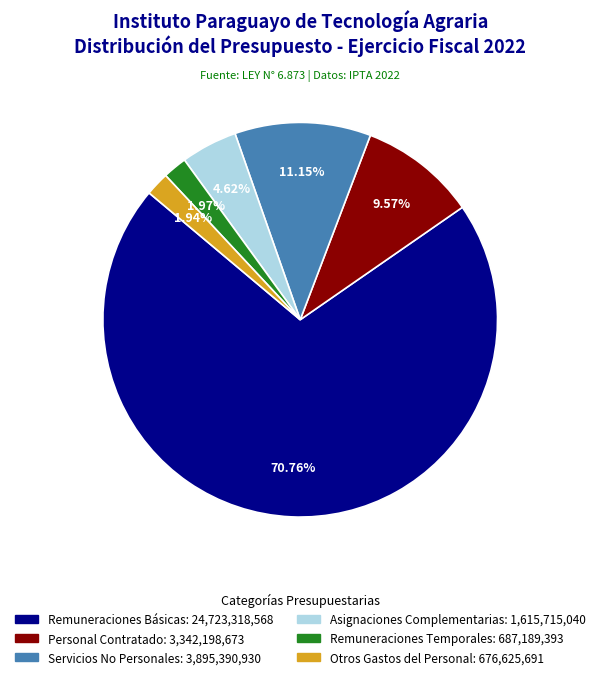

Is there a majority slice in this chart?

Yes